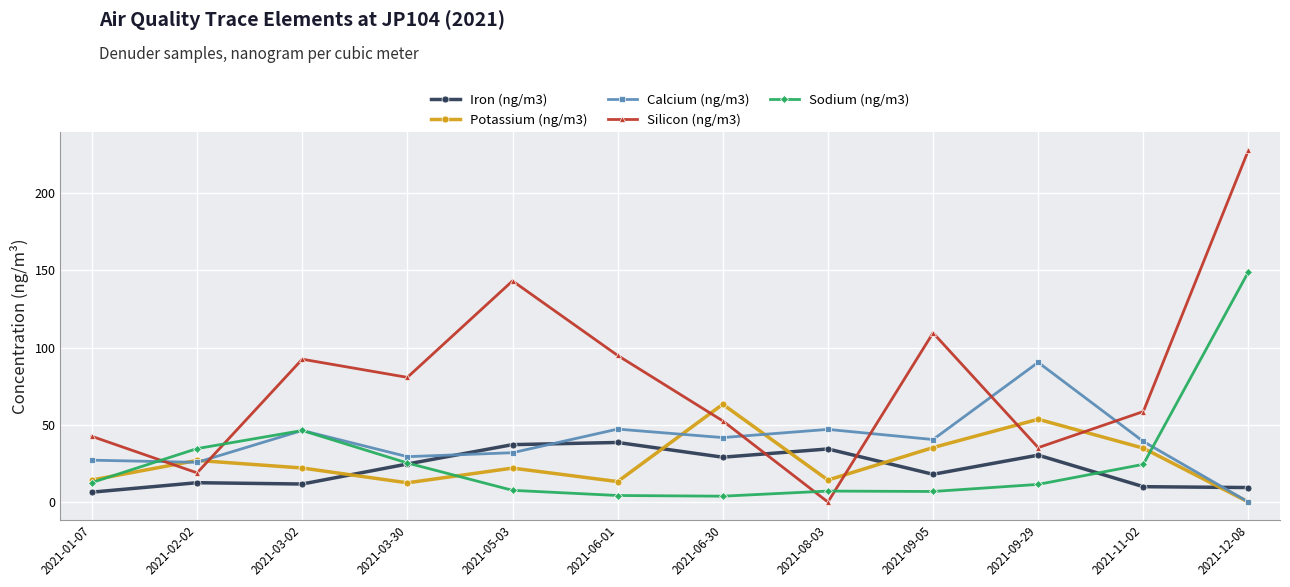

Is it true that Silicon (ng/m3) equals 227.8 at 2021-12-08?

True